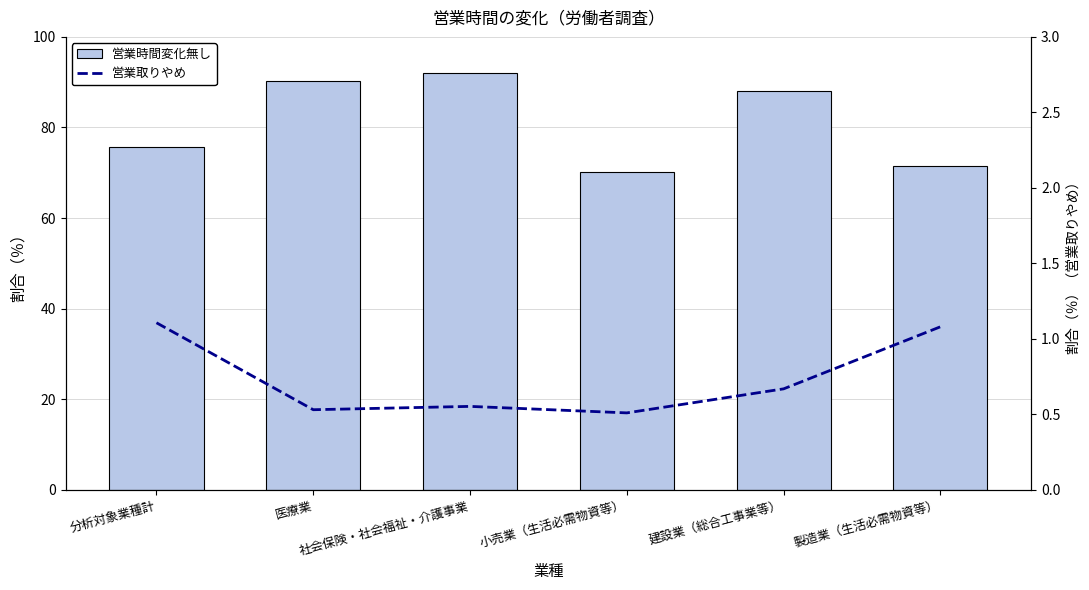

What is the smallest value displayed?

0.5